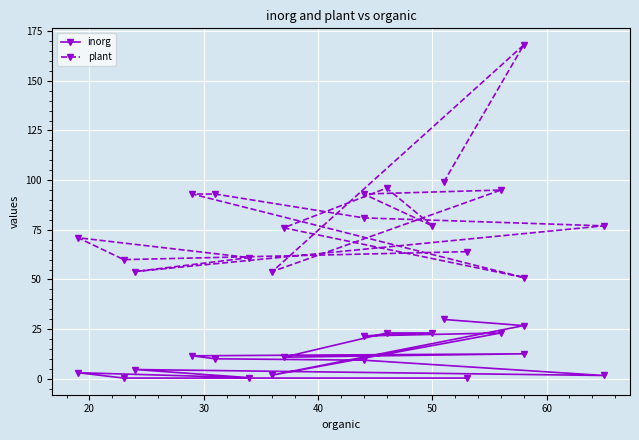

In plant, how many points are lower than both neighbors (excluding endpoints)?

5